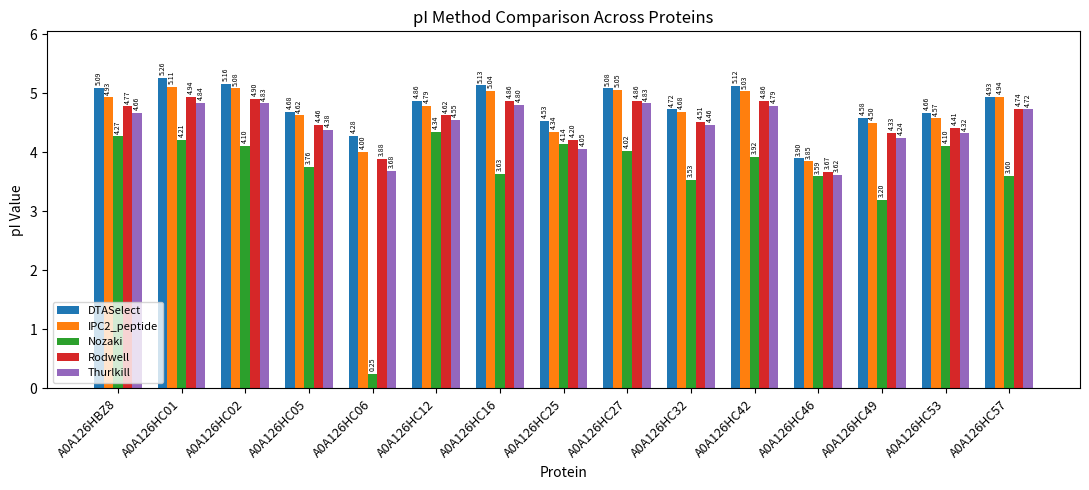

Where does the Nozaki series first go above 3?

A0A126HBZ8